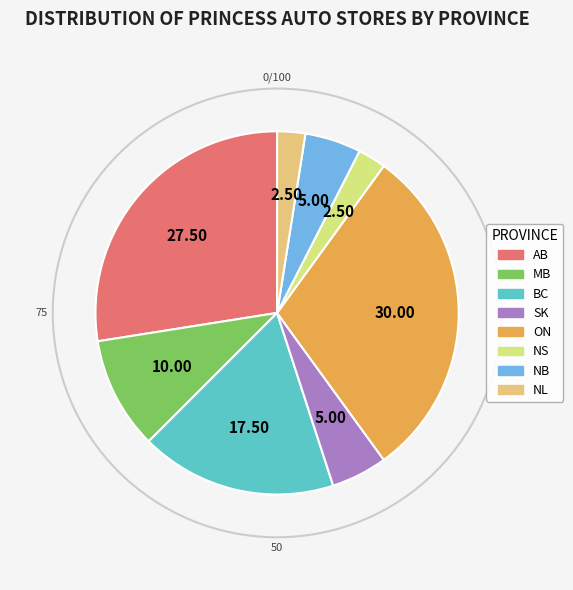

Combined, do NS and AB account for over 50%?

No